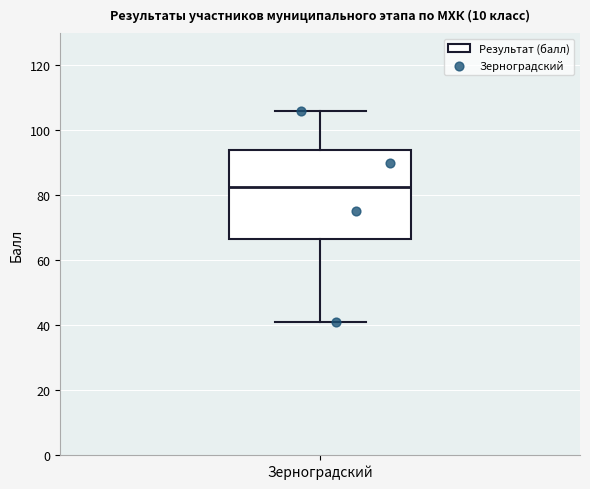

Where does the upper whisker of the box for Зерноградский end on the y-axis? The values are not printed on the chart, so give them approximately, as read against the axis.

106